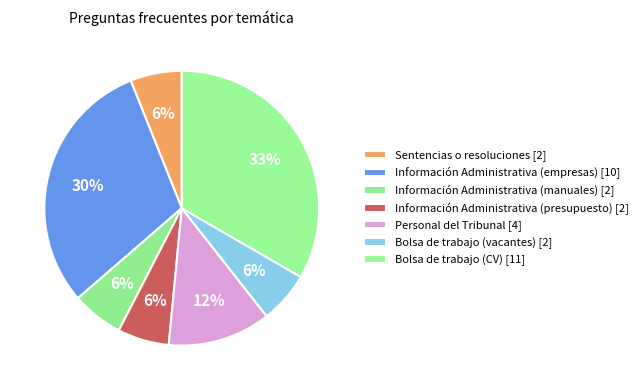

Count the number of slices in the pie.

7